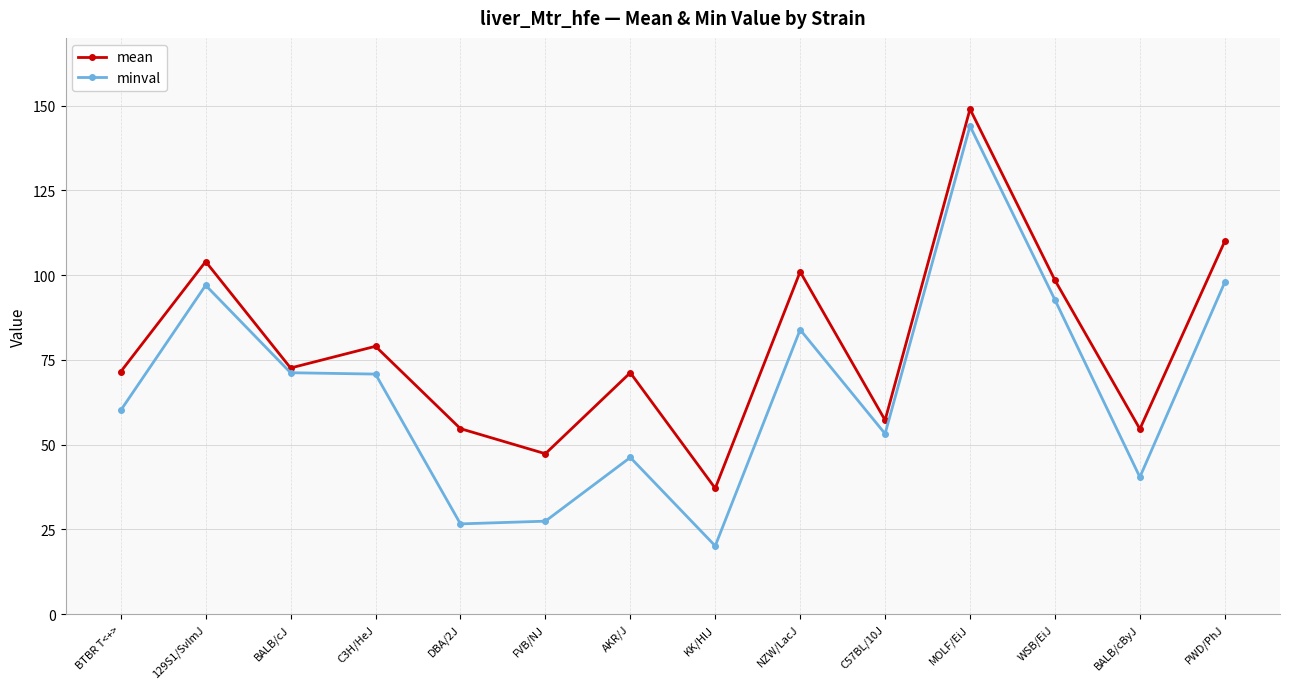

What are all the series names shown in the legend?

mean, minval